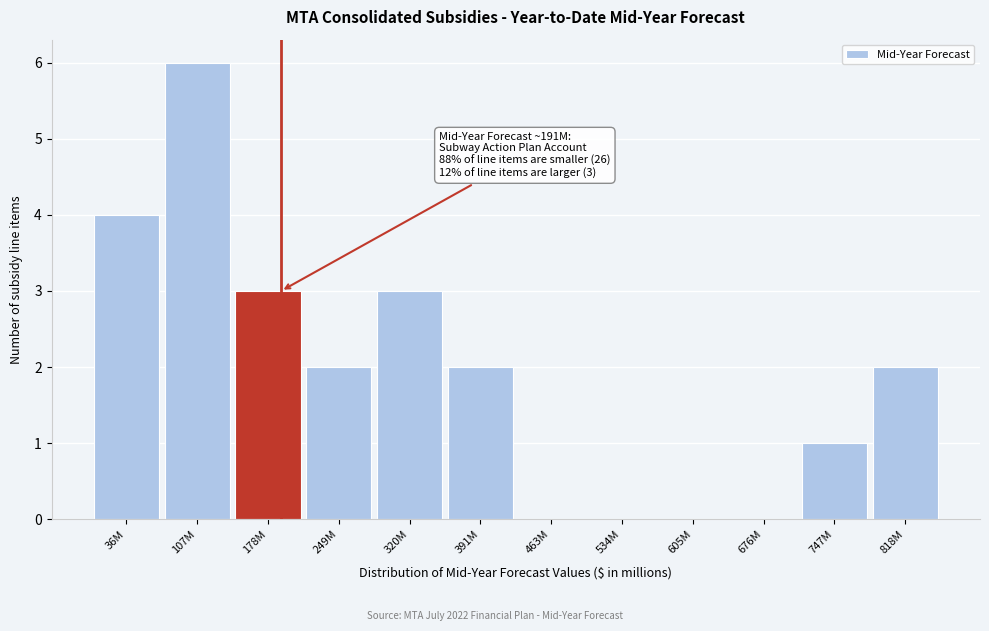

Reading left to right, extract all data points from this chart.

36M=4	107M=6	178M=3	249M=2	320M=3	391M=2	463M=0	534M=0	605M=0	676M=0	747M=1	818M=2